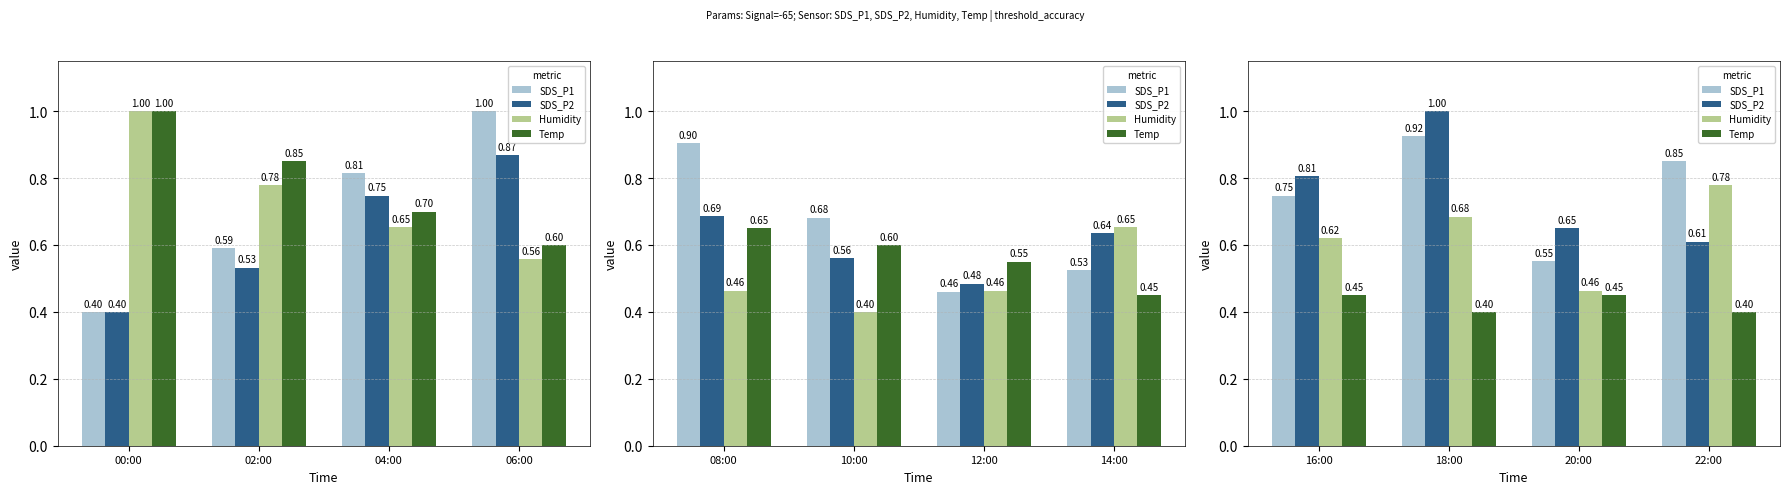

Count the number of data series in this chart.

4